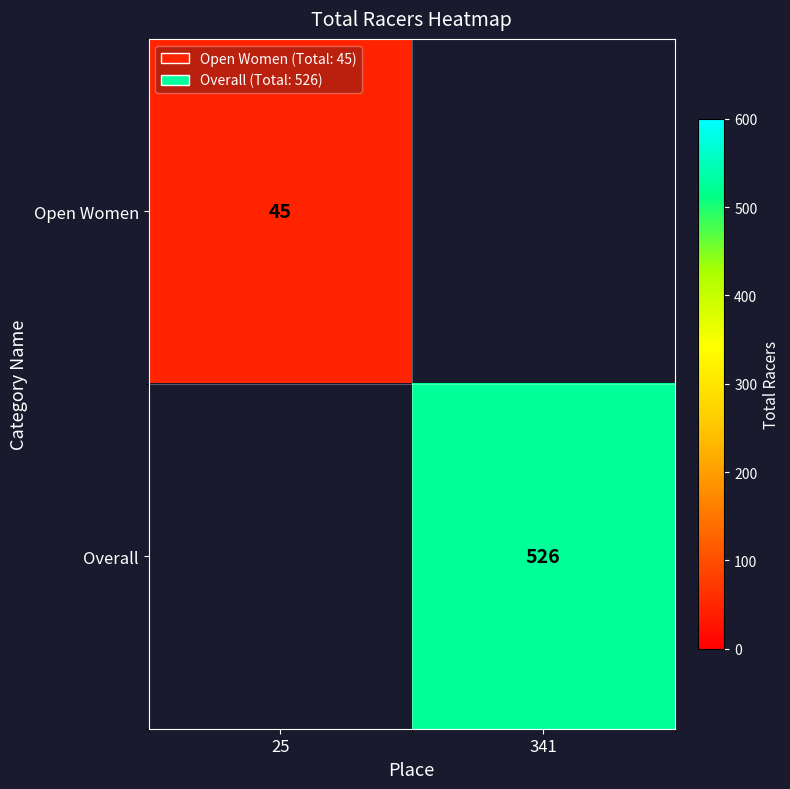

True or false: Open Women has a value of 75 at 25.

False